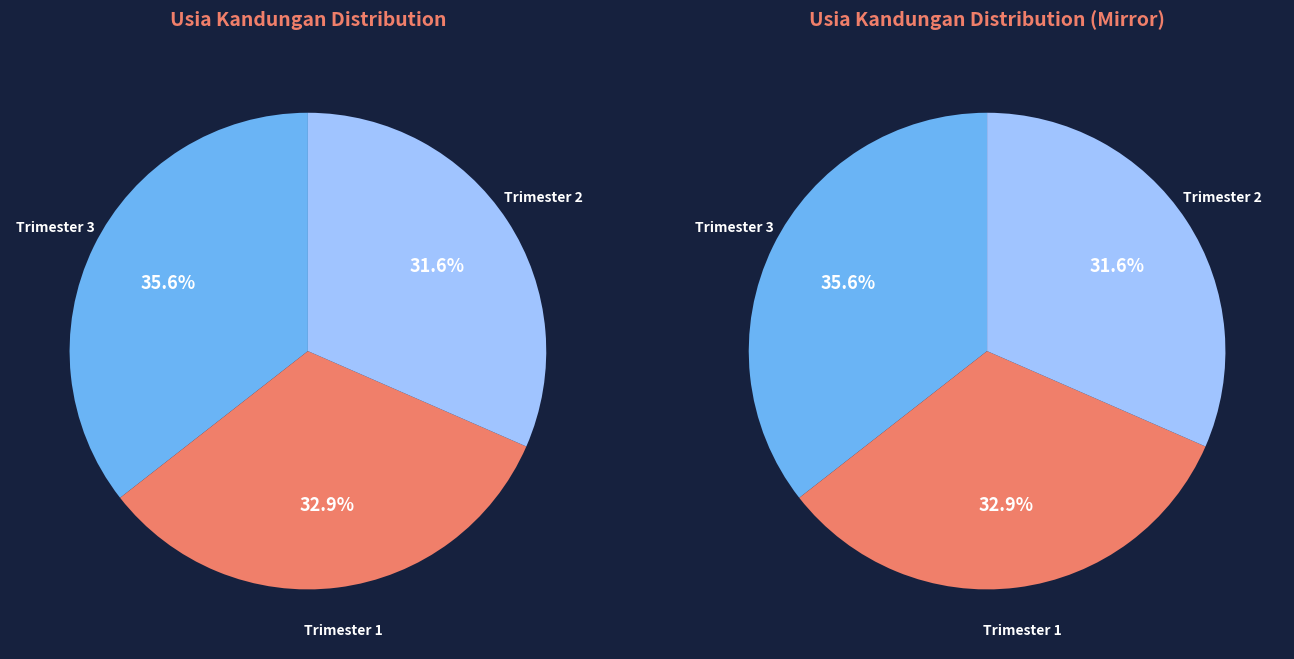

Which slice is the smallest?

Trimester 2